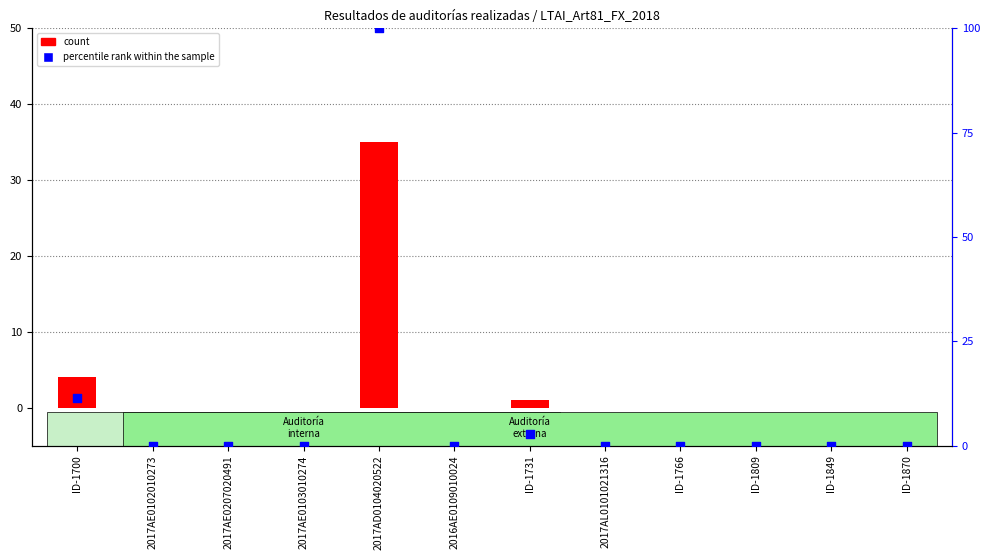

Which series has the largest Y range (max minus min)?

percentile rank within the sample